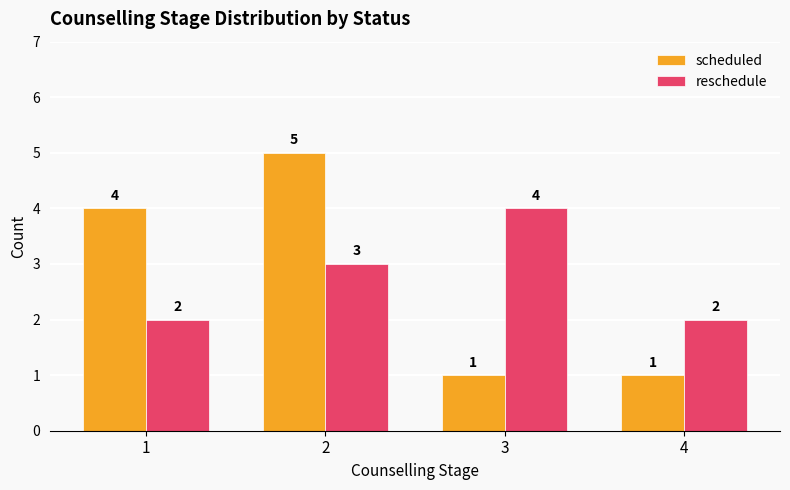

What are all the series names shown in the legend?

scheduled, reschedule